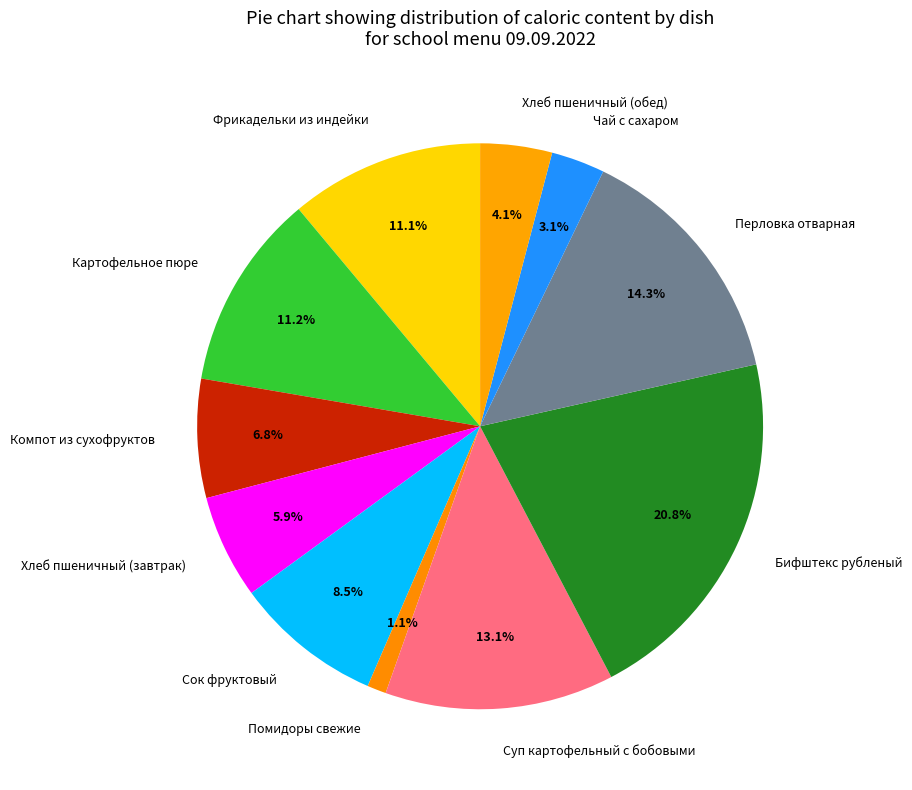

Is Компот из сухофруктов the majority of the pie?

No